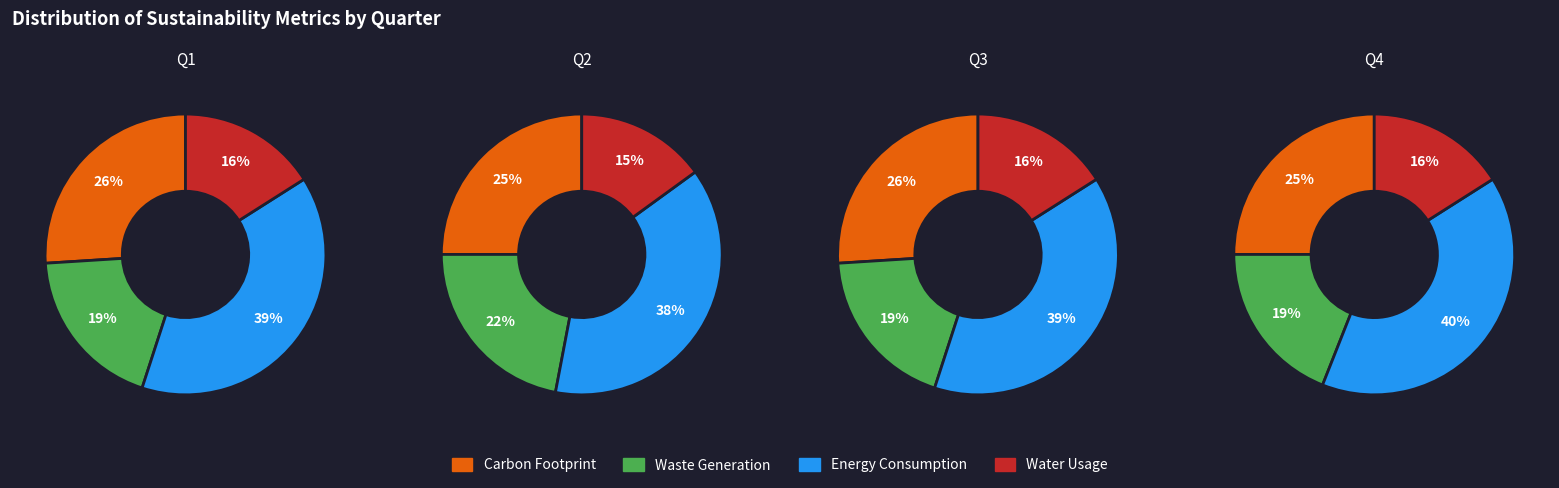

Is there a majority slice in this chart?

No